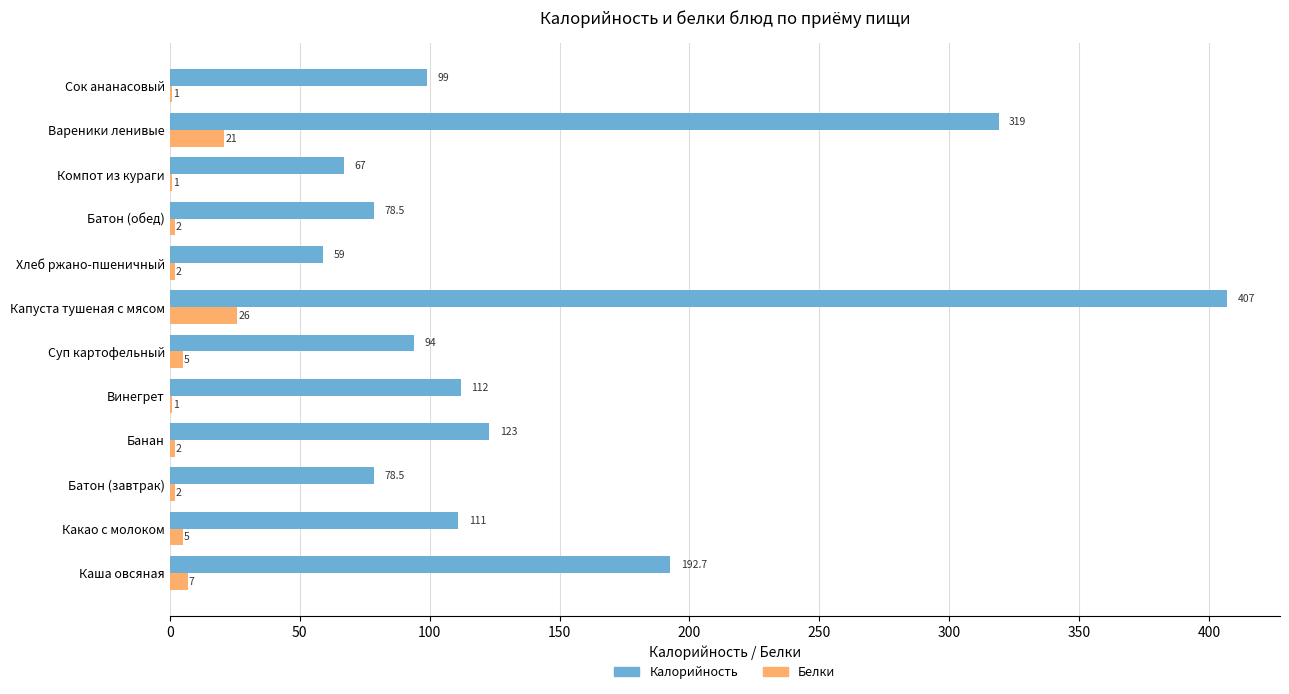

Which series changed the most between Капуста тушеная с мясом and Батон (обед)?

Калорийность